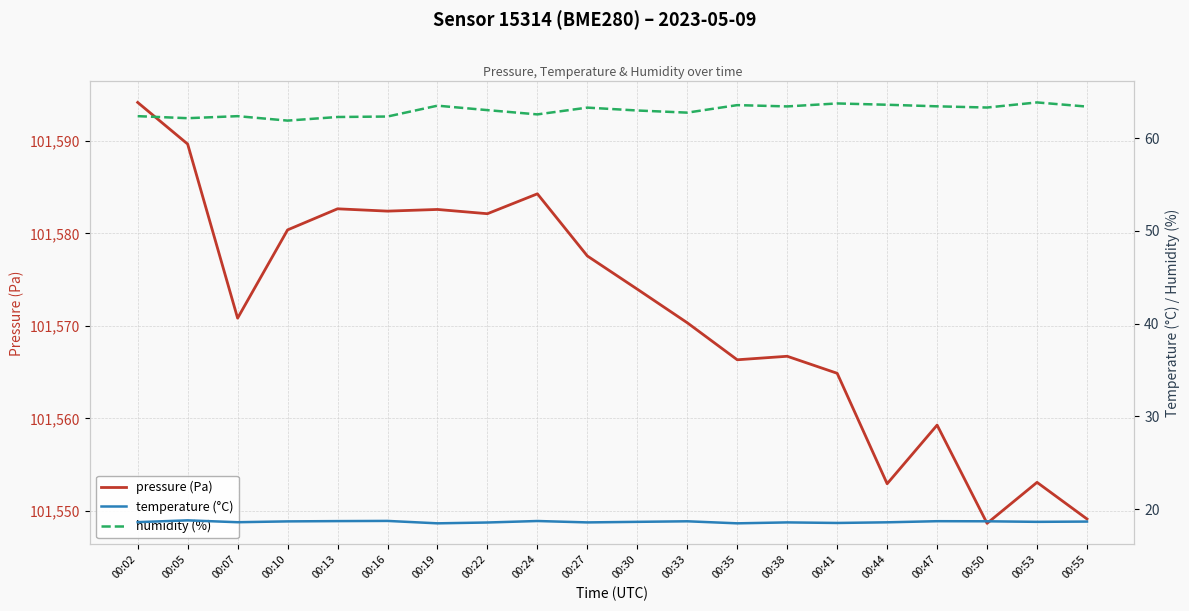

Is it true that pressure (Pa) equals 101570.3 at 00:33?

True